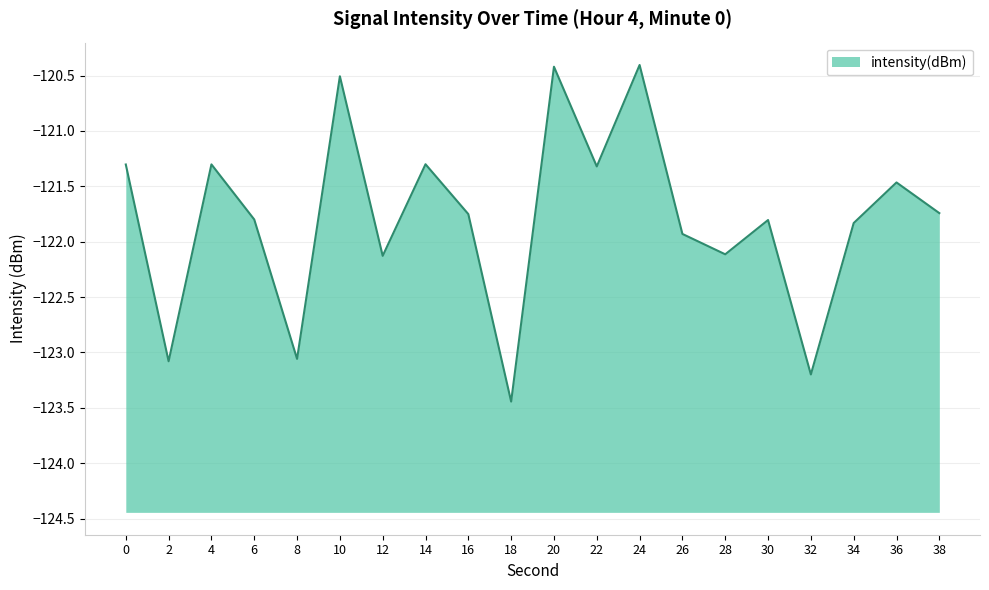

Where does the data first go above -121?

10